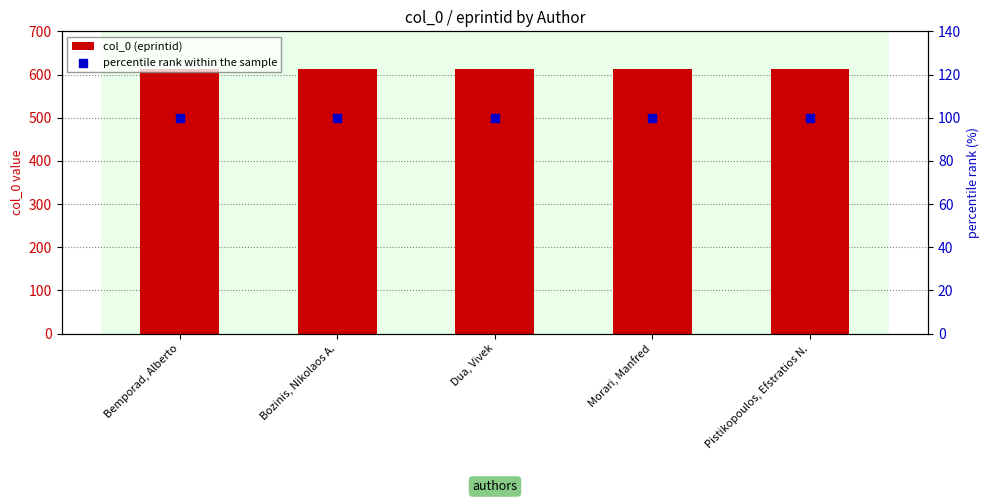

Which series has the widest spread of Y values?

col_0 (eprintid)